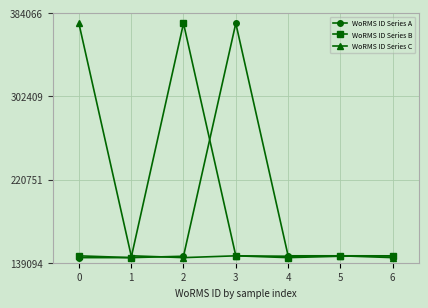

Is it true that WoRMS ID Series C equals 374066 at 0?

True